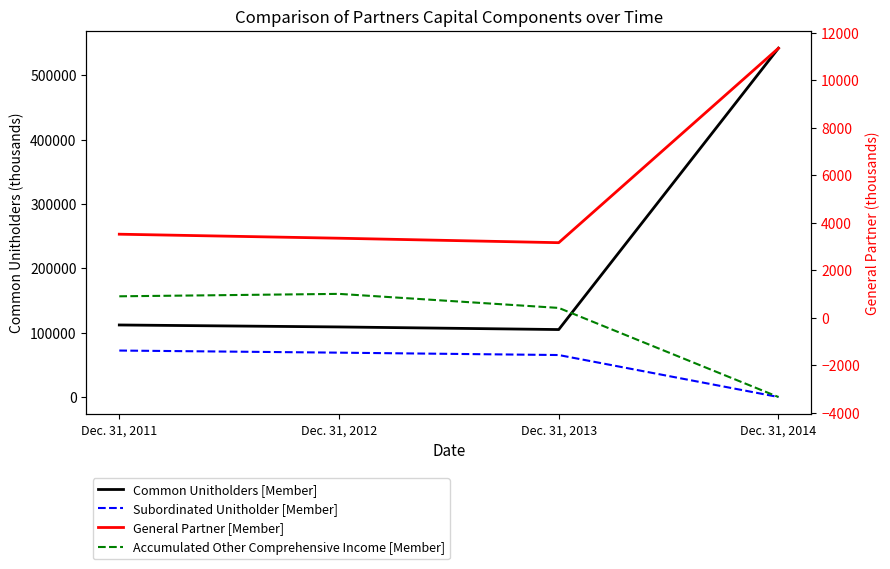

Reading right to left, list all the values displayed in this chart.

Common Unitholders [Member]: 542276	104887	108943	111989
Subordinated Unitholder [Member]: 0	65258	68957	72238
General Partner [Member]: 11341	3158	3346	3515
Accumulated Other Comprehensive Income [Member]: -3336	413	1004	902